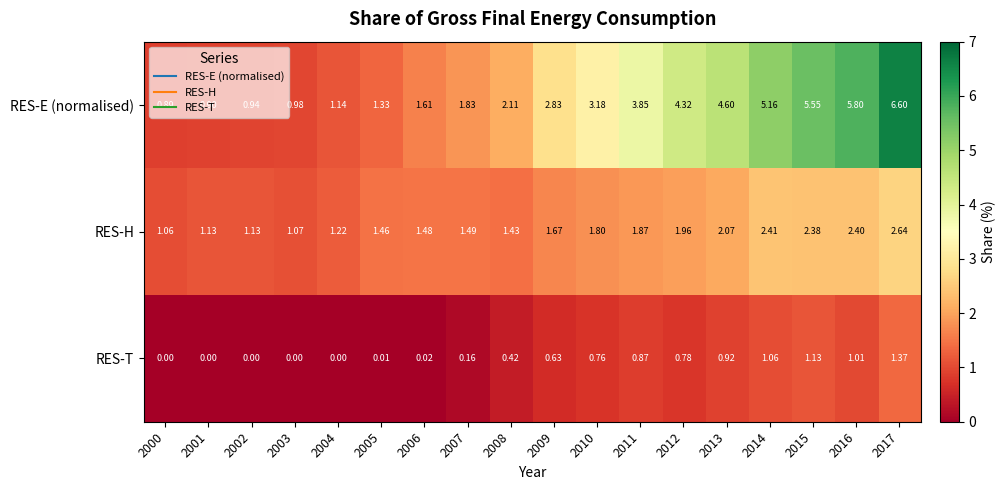

How many categories are shown in the chart?

18